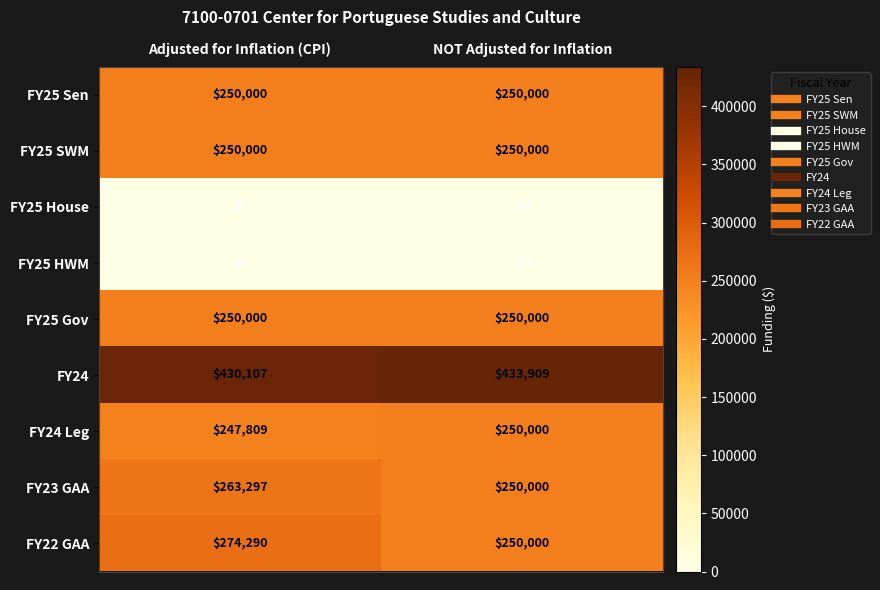

What is the sum of the FY24 Leg values at Adjusted for Inflation (CPI) and NOT Adjusted for Inflation?

497809